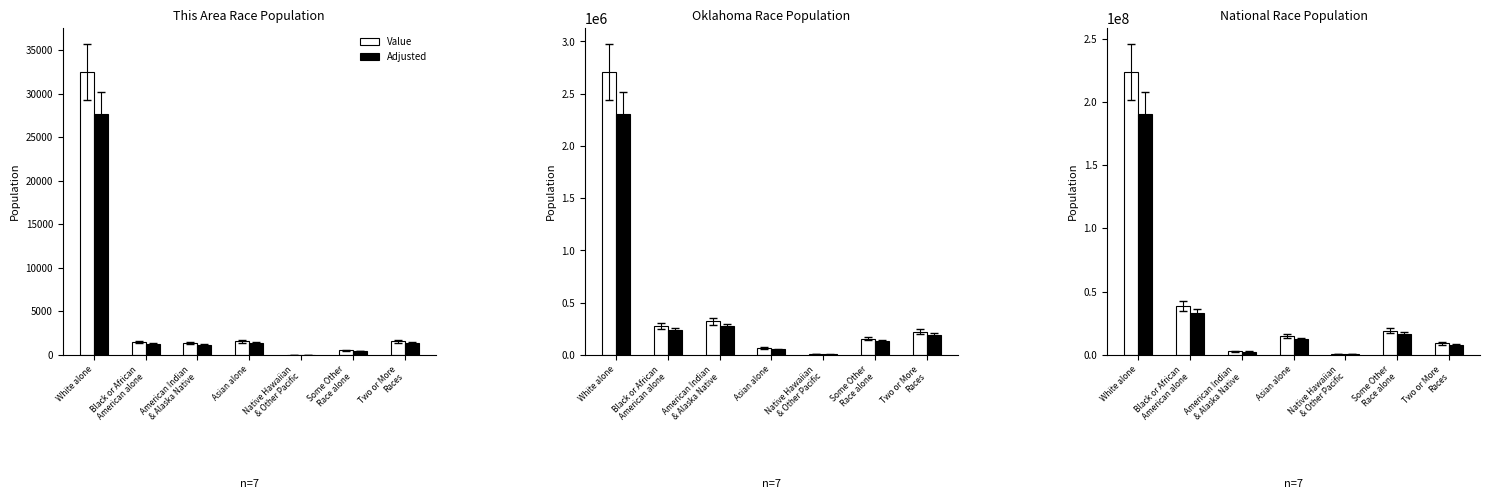

What is the difference between the maximum and minimum values in the Adjusted series?

189561264.2